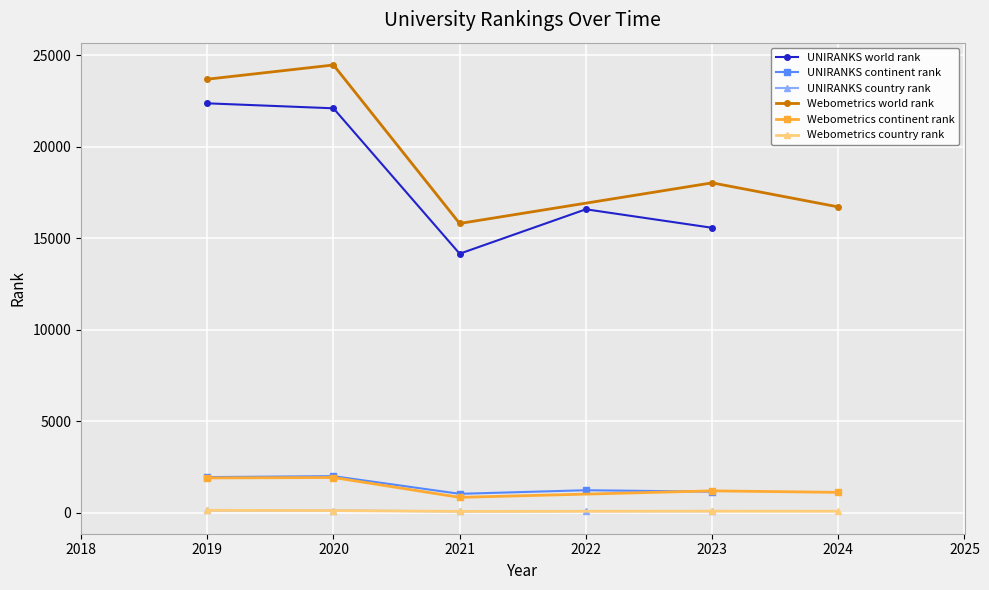

What is the value of the UNIRANKS world rank point at the 1st from the left?

22383